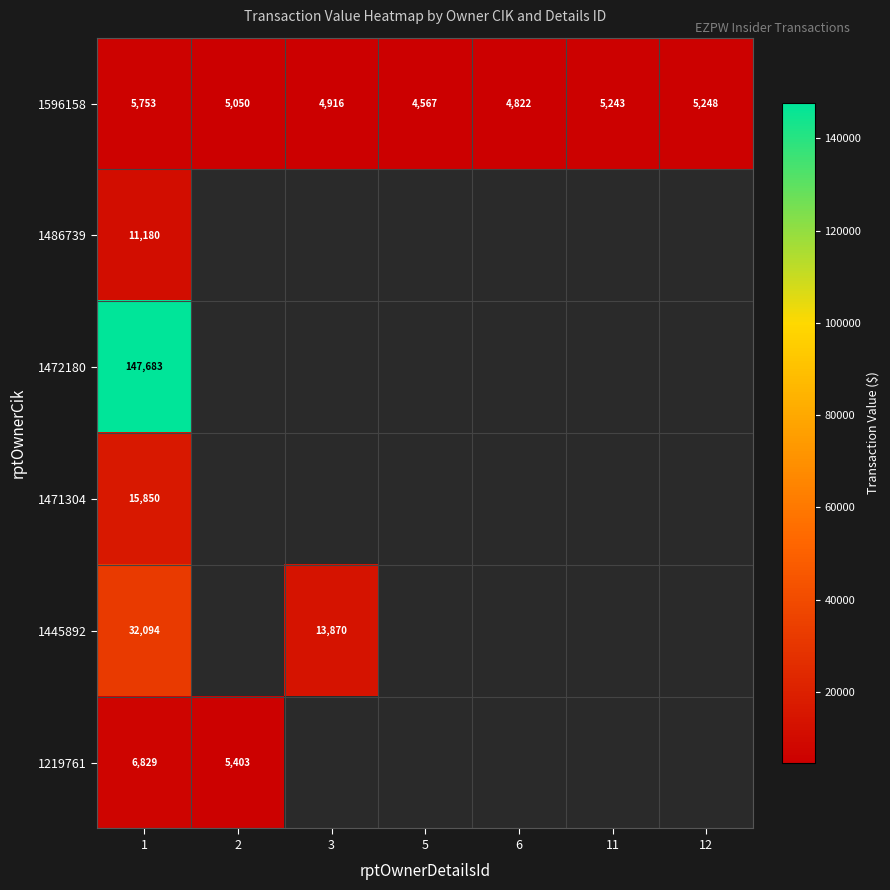

True or false: 1445892 has a value of 8639 at 3.

False